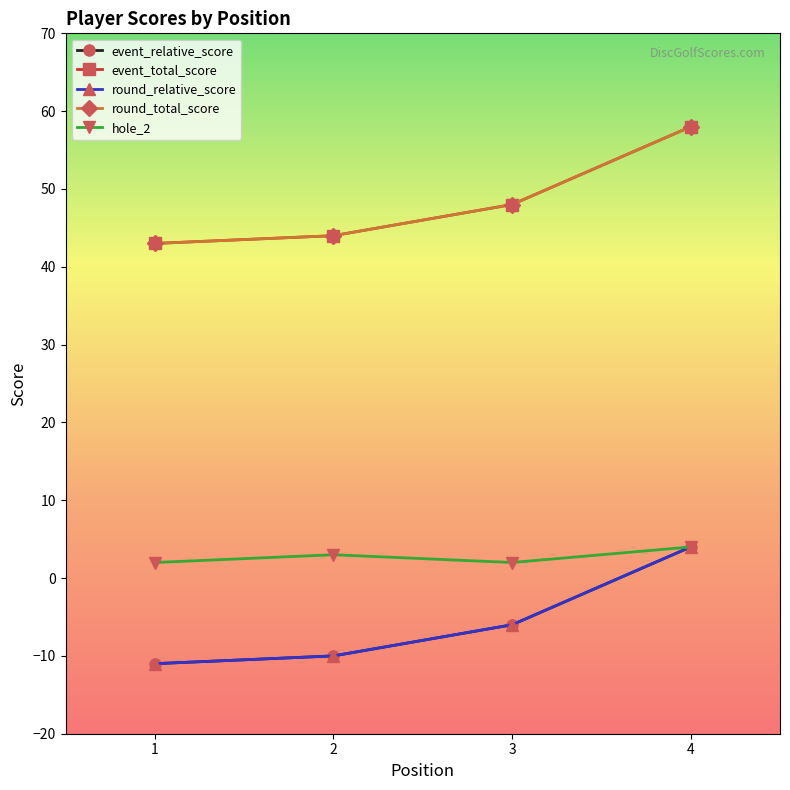

Which series has the largest range (max minus min)?

event_relative_score